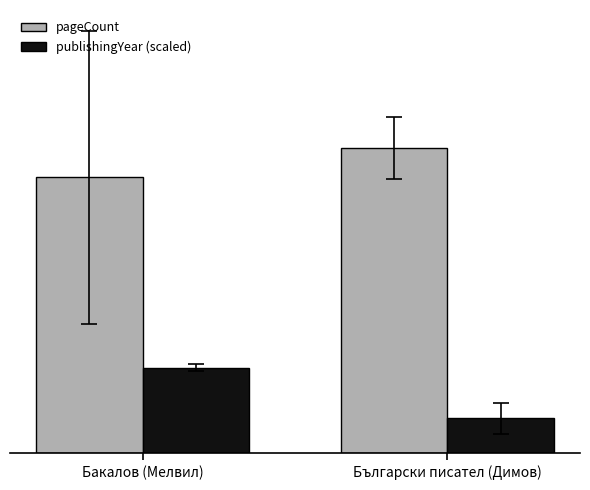

Are the bars horizontal?

No